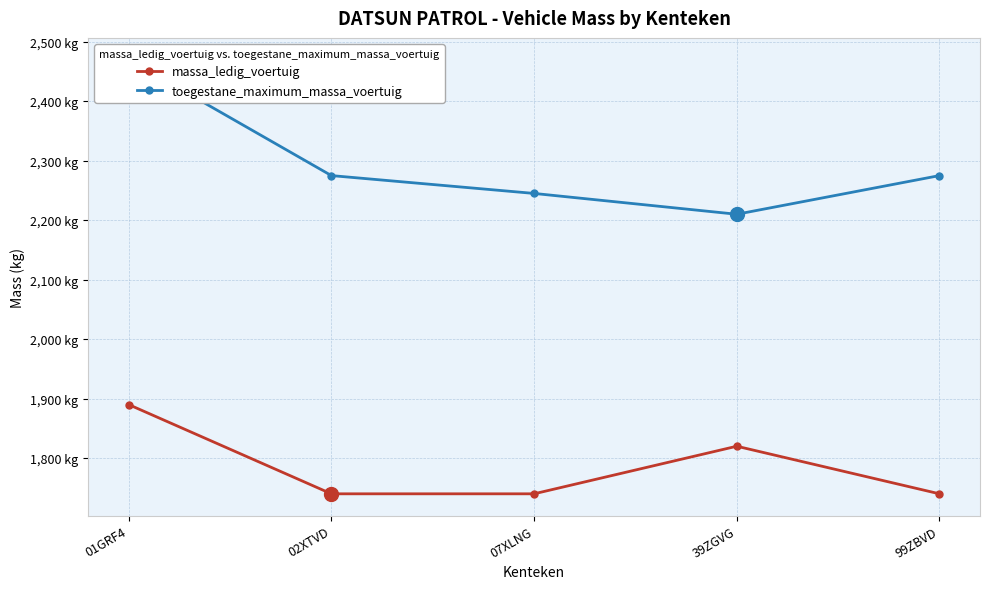

What is the difference between the maximum and minimum values in the toegestane_maximum_massa_voertuig series?

260